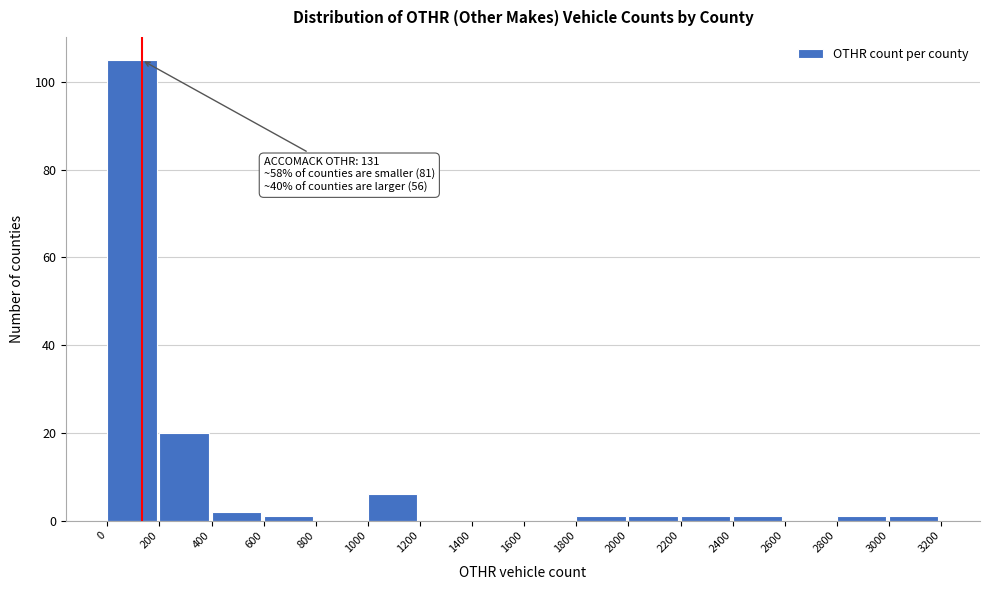

Over which range of the x-axis is the bar tallest?

0 to 200